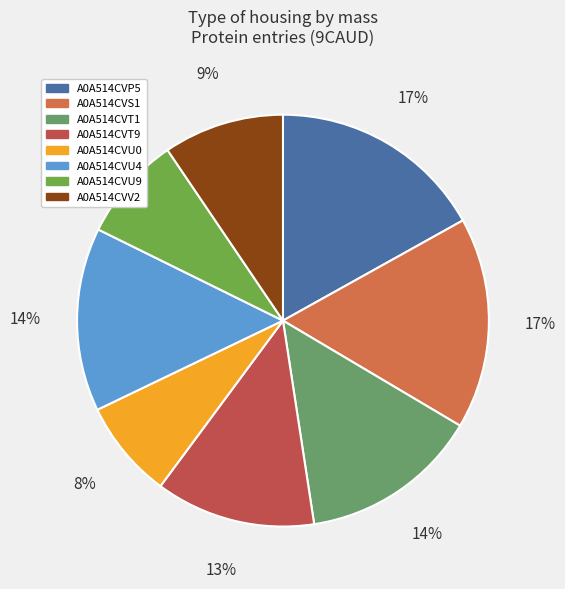

To the nearest percent, what percentage of the pie is A0A514CVT1?

14%